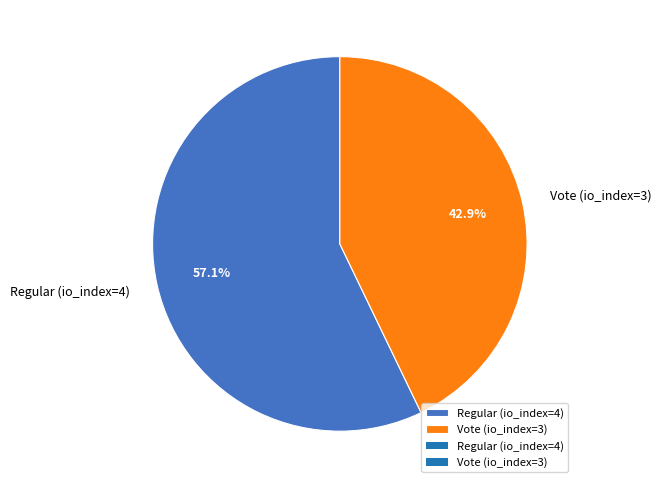

Which category accounts for the majority?

Regular (io_index=4)